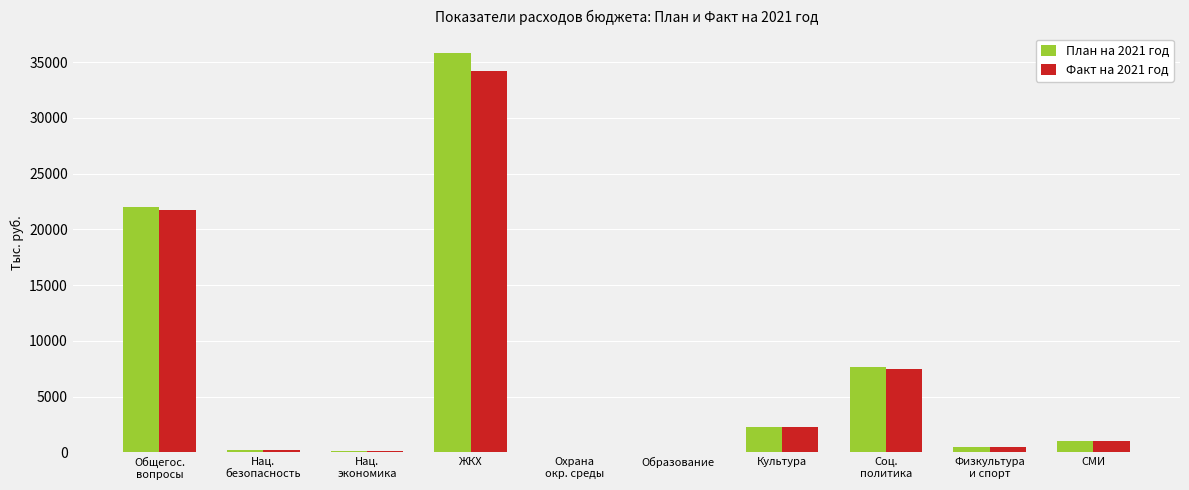

What is the total value across all series at Образование?

98.0